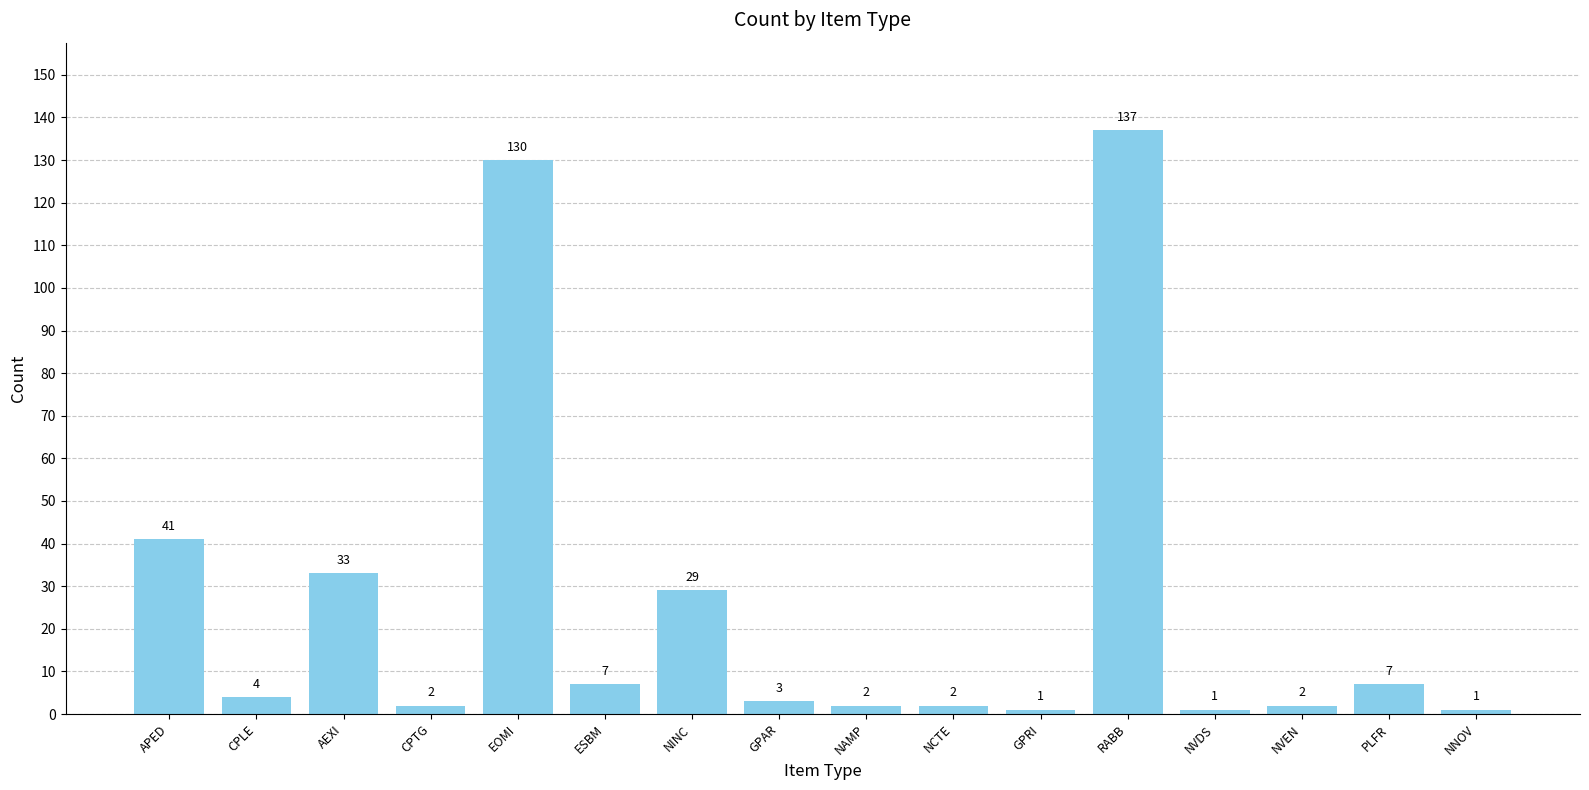

How many data points does each series have?

16